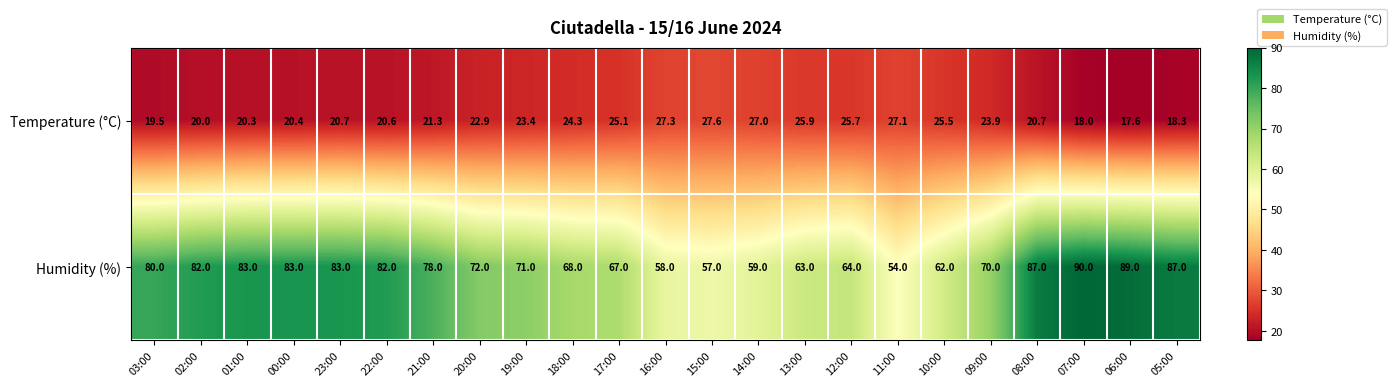

At which category is the sum across all series the highest?

07:00